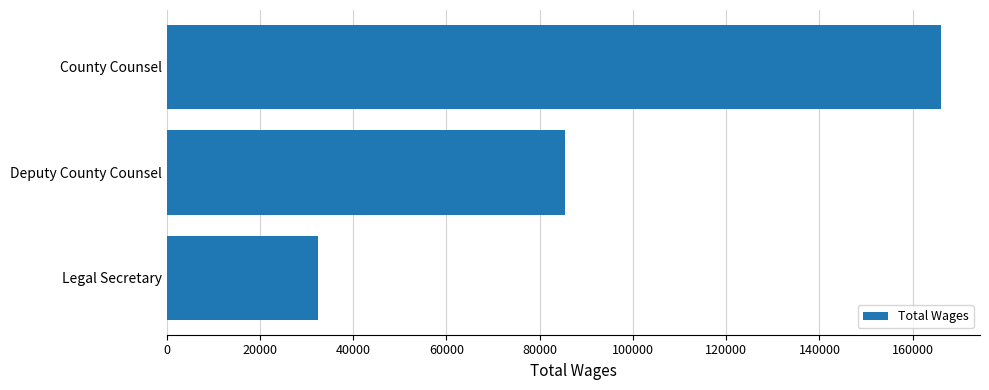

Reading top to bottom, transcribe all the data shown in this chart.

166118	85435	32527